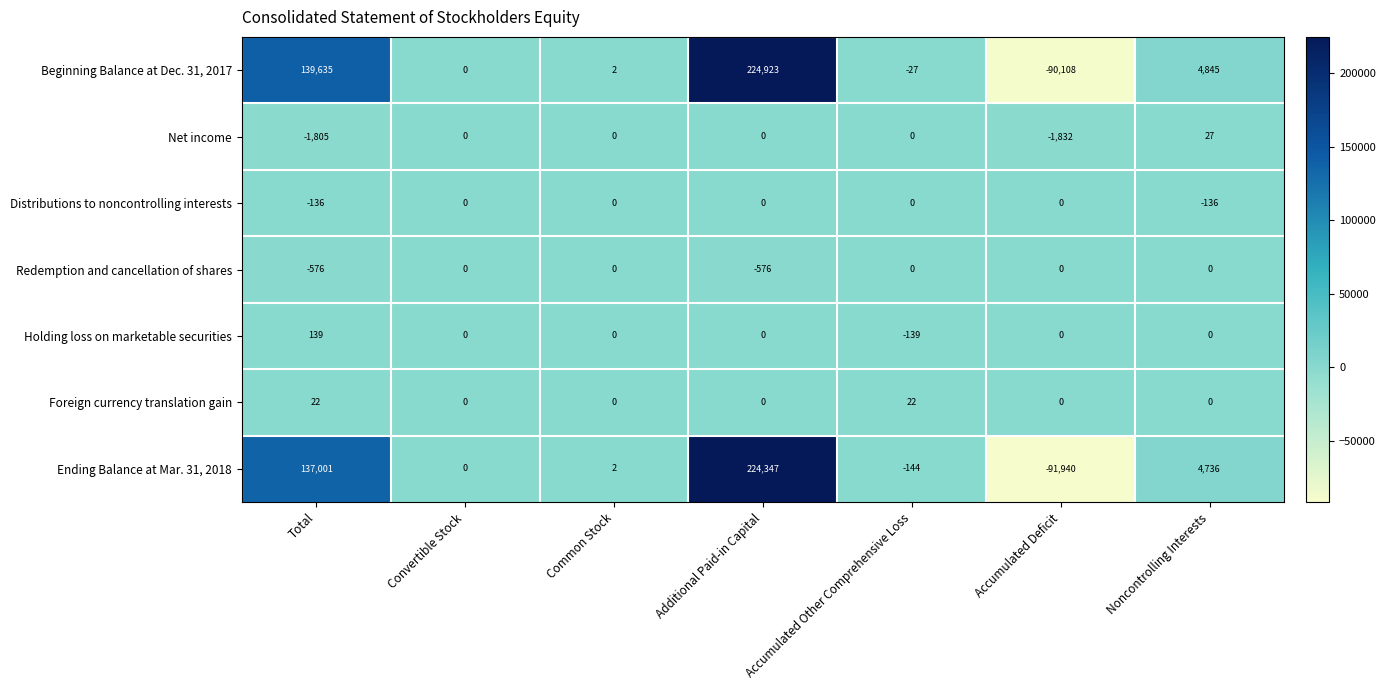

What is the smallest value displayed?

-91940